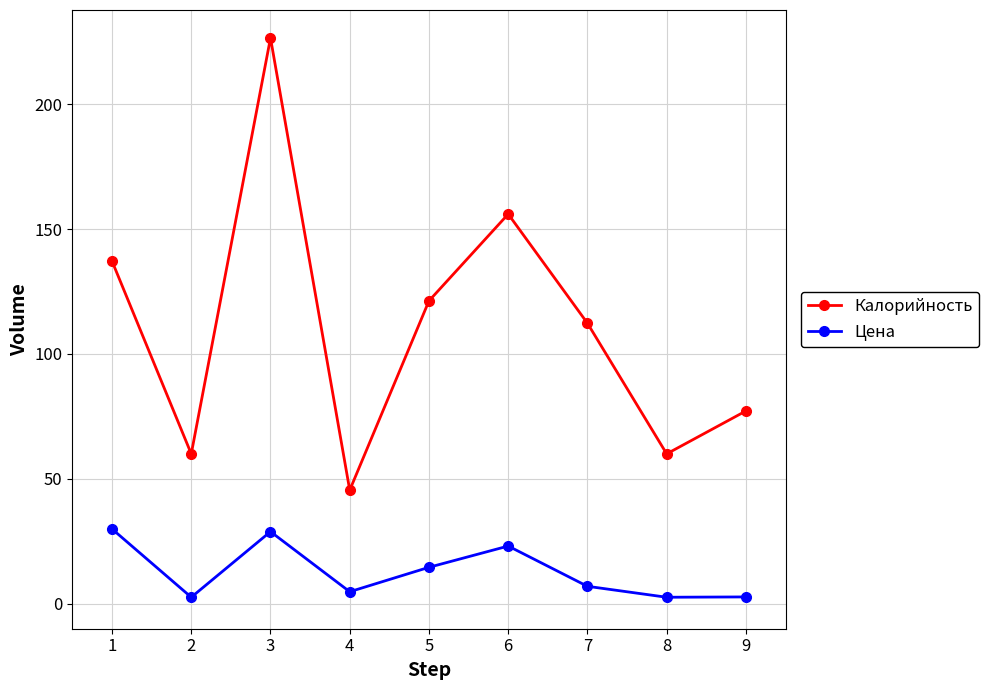

What is the greatest value displayed?

226.5